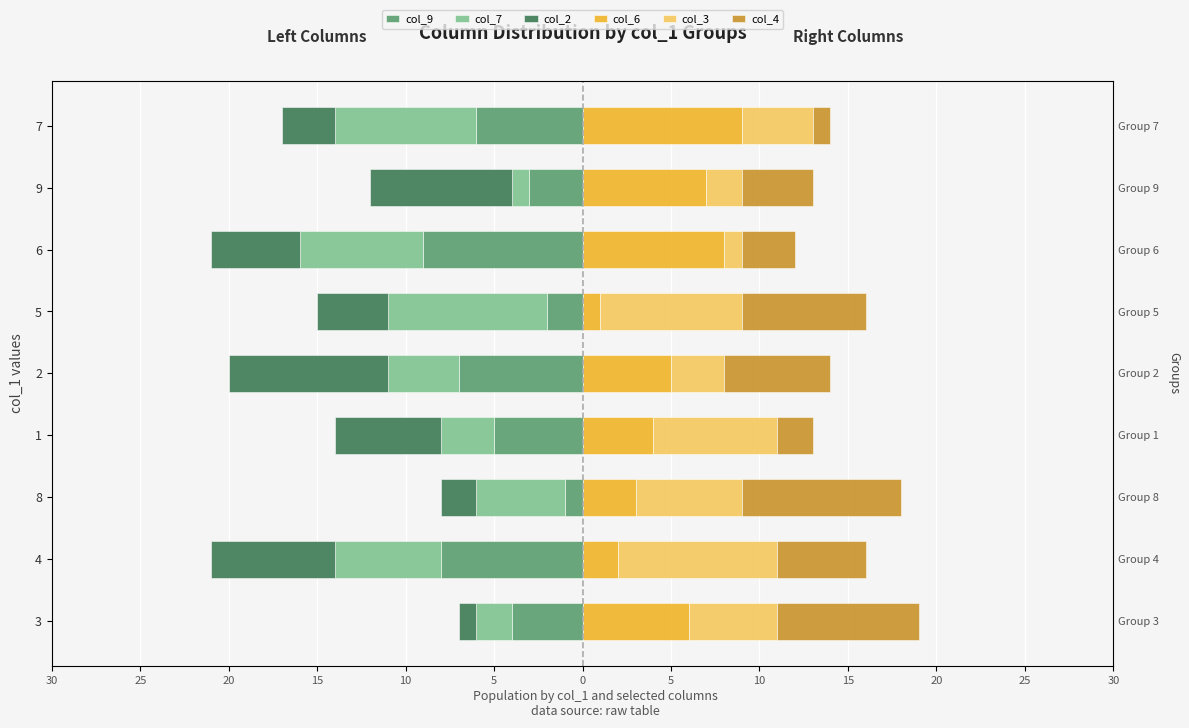

Reading left to right, transcribe all the data shown in this chart.

col_9: -4	-8	-1	-5	-7	-2	-9	-3	-6
col_7: -2	-6	-5	-3	-4	-9	-7	-1	-8
col_2: -1	-7	-2	-6	-9	-4	-5	-8	-3
col_6: 6	2	3	4	5	1	8	7	9
col_3: 5	9	6	7	3	8	1	2	4
col_4: 8	5	9	2	6	7	3	4	1